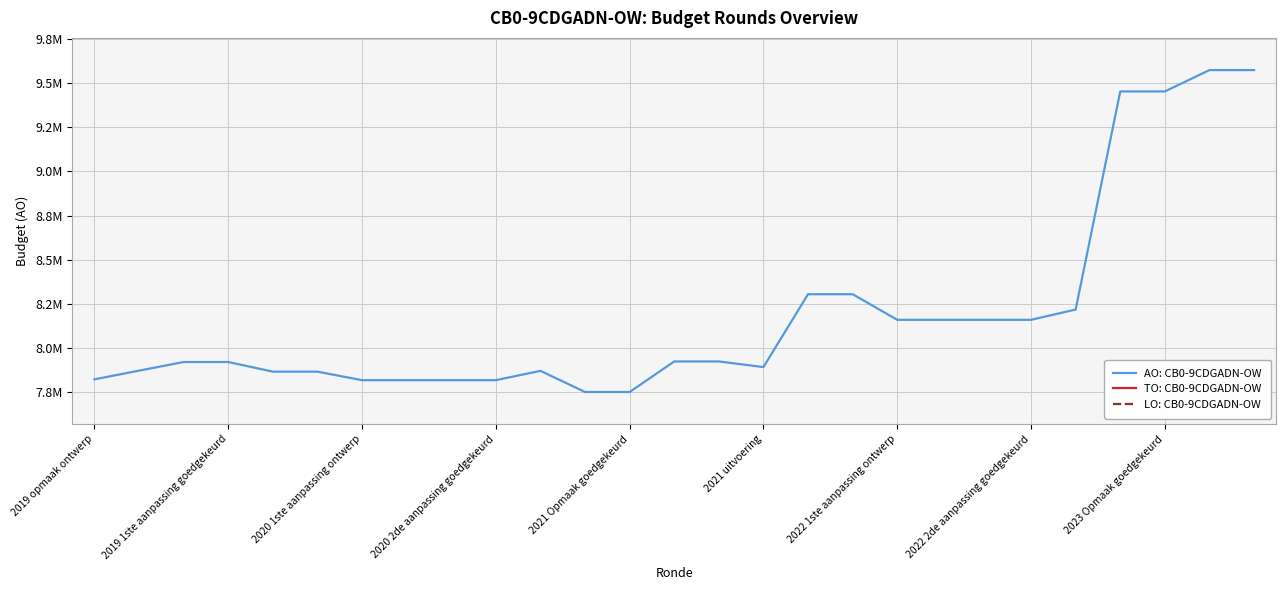

True or false: LO: CB0-9CDGADN-OW has more than 0 interior local peaks.

False